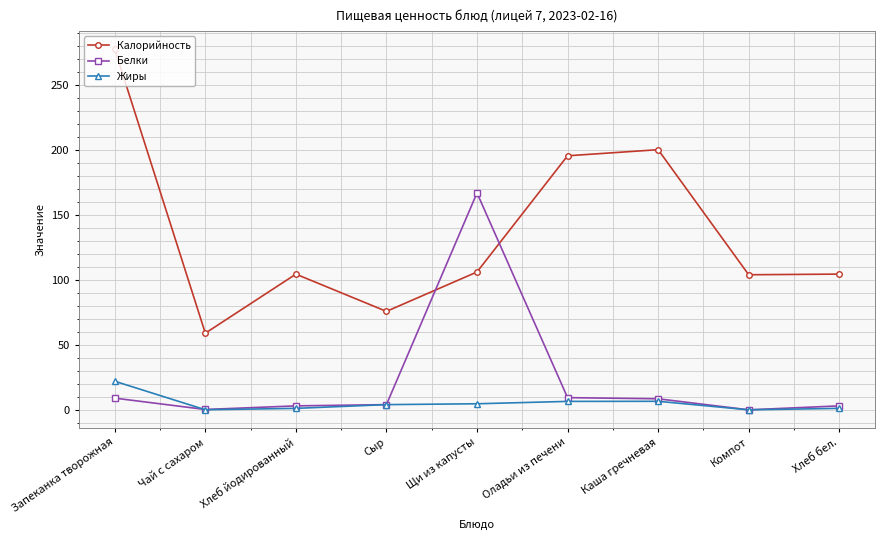

How many categories are shown in the chart?

9